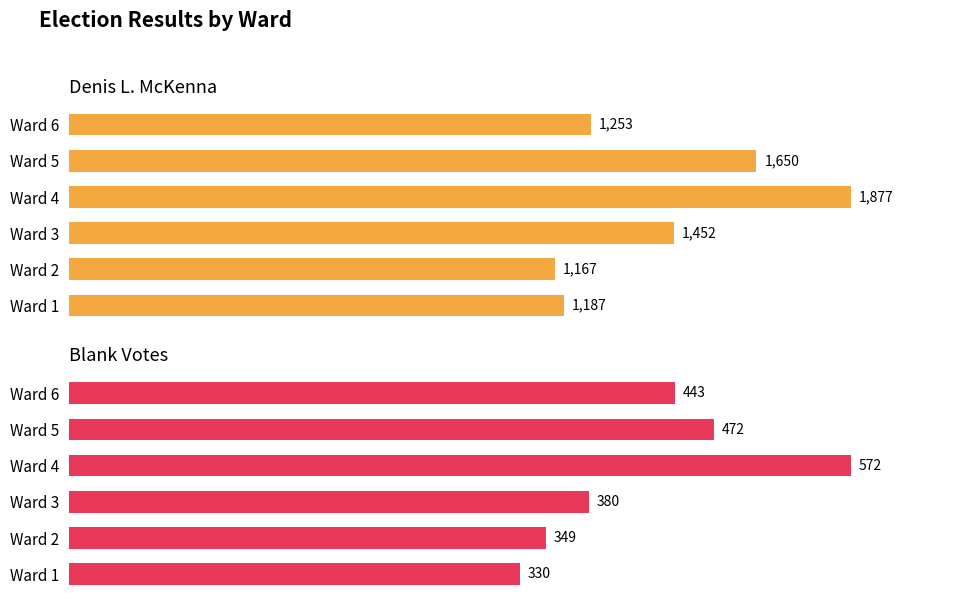

Does the chart contain any negative values?

No